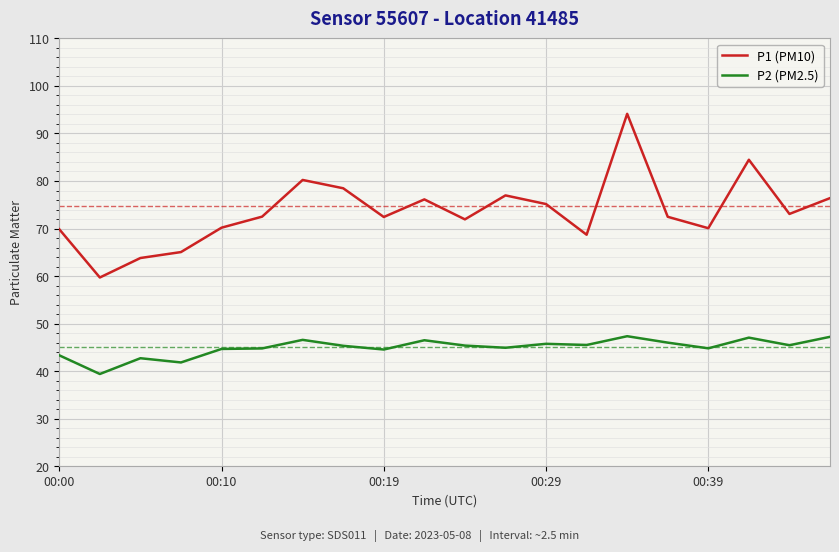

Which series has the largest total across all categories?

P1 (PM10)